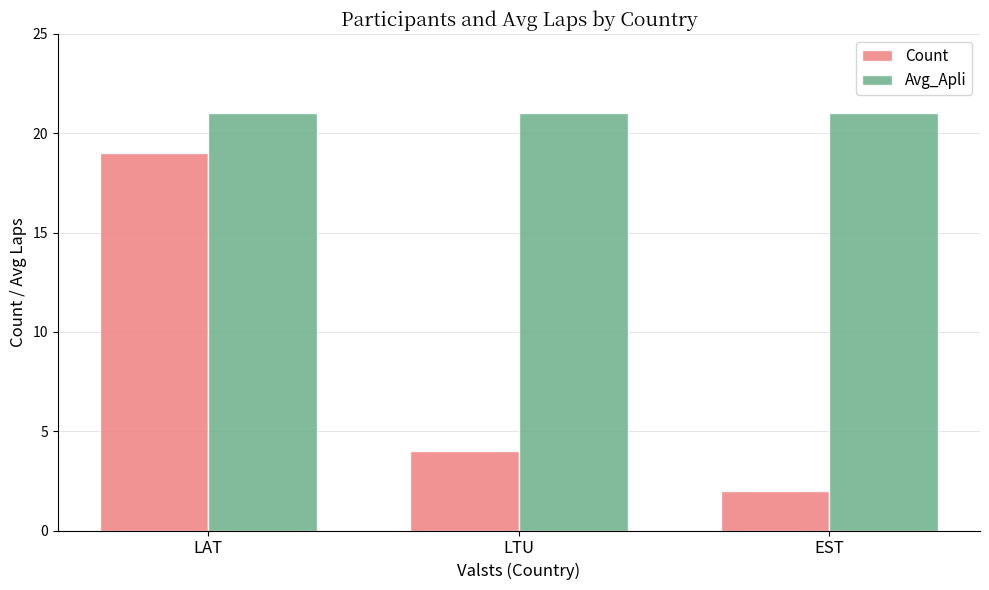

Reading left to right, what are all the values shown in this chart?

Count: 19	4	2
Avg_Apli: 21	21	21